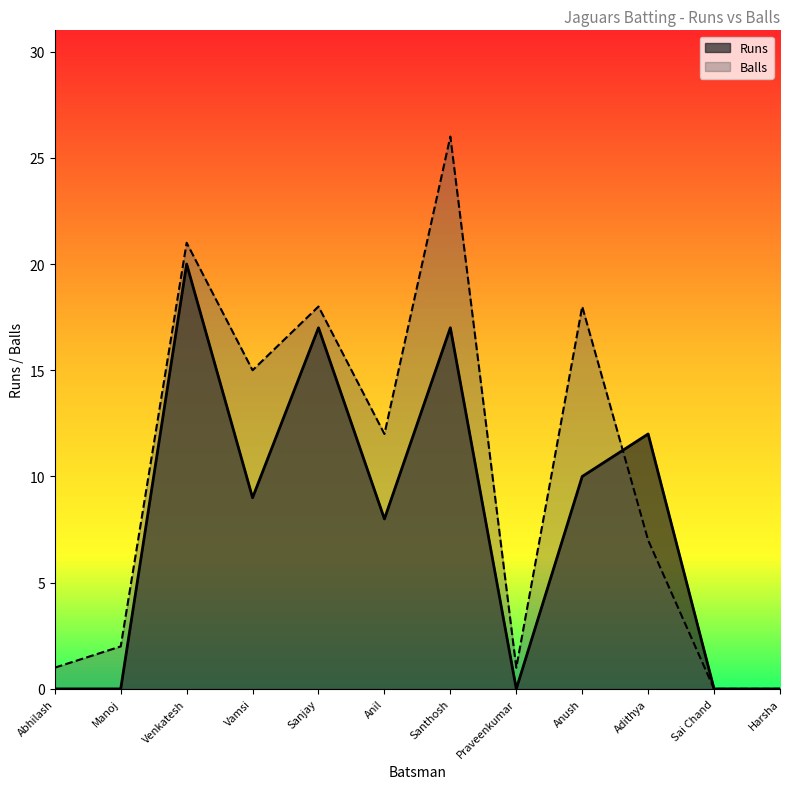

At which category is the sum across all series the highest?

Santhosh